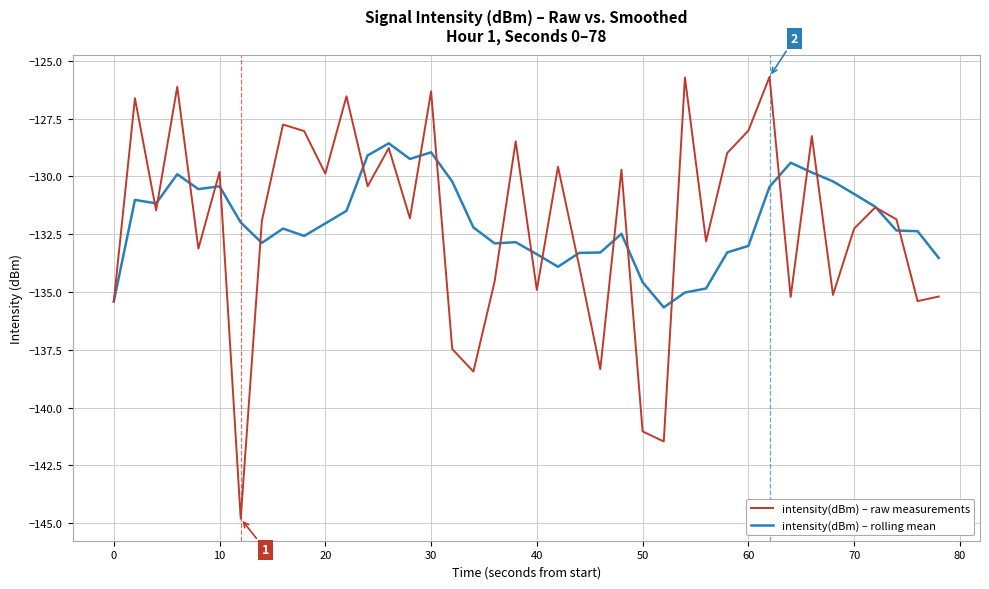

Which series has the largest range (max minus min)?

intensity(dBm) – raw measurements